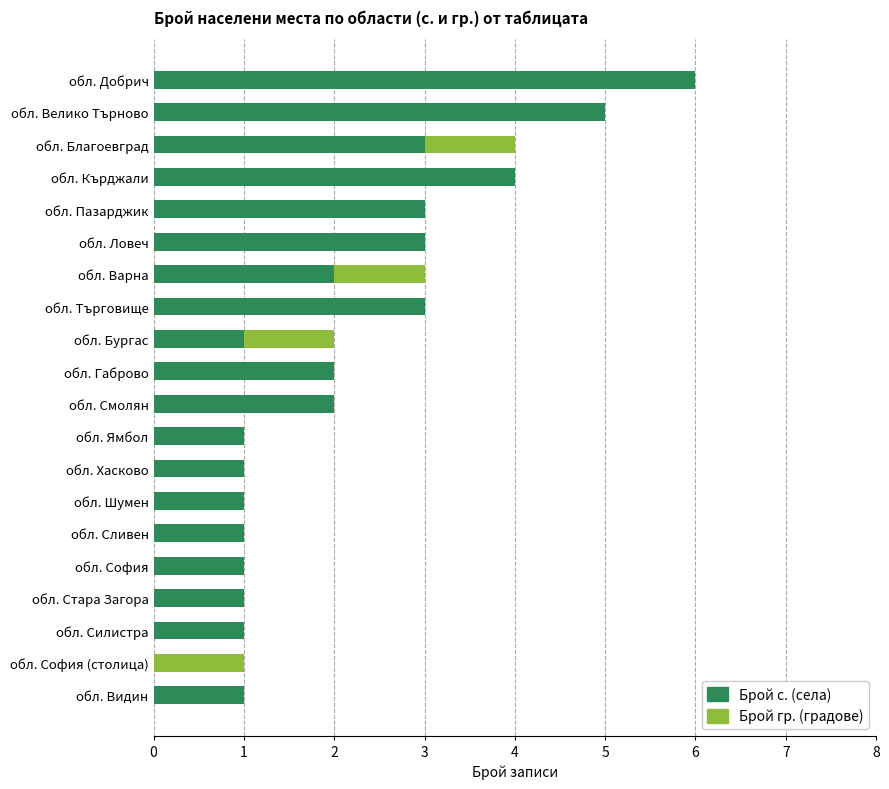

At which category is the sum across all series the highest?

обл. Добрич